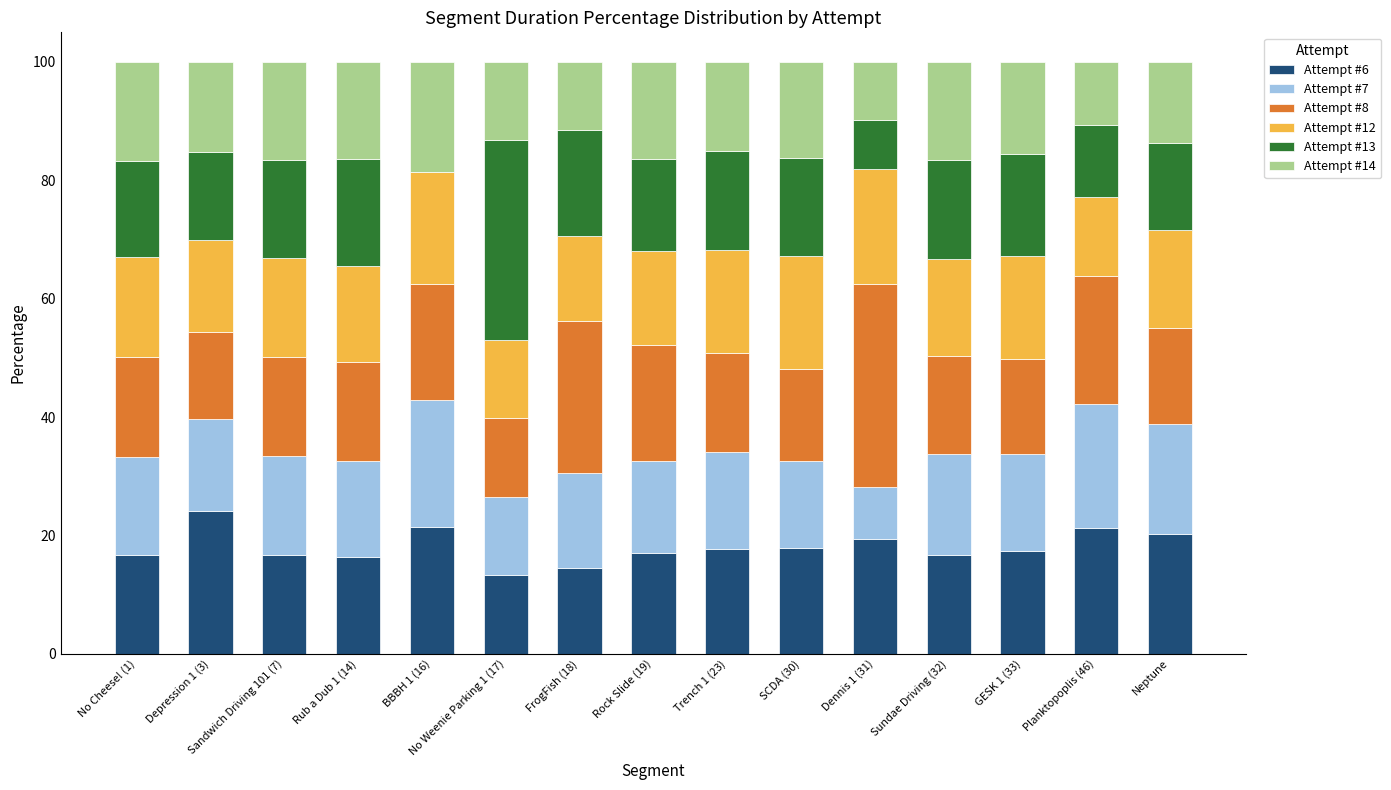

Does the chart contain stacked bars?

Yes